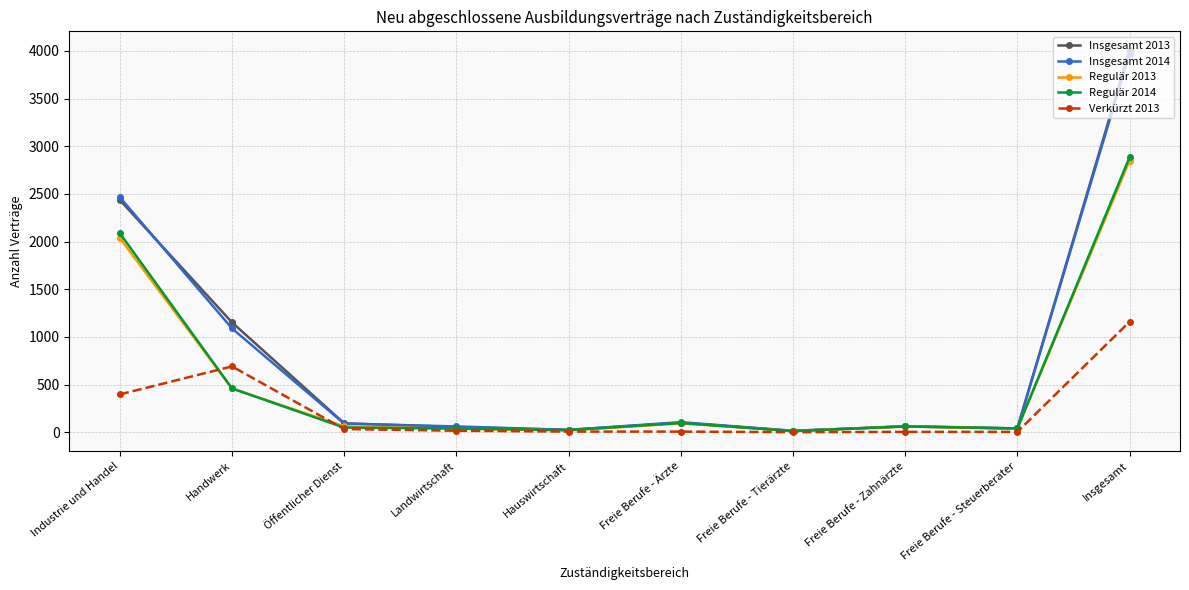

At which category does Verkürzt 2013 reach its first local peak?

Handwerk